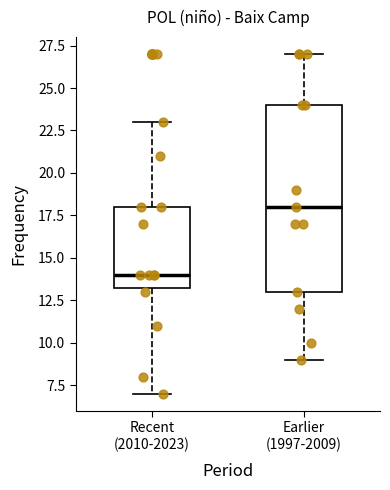

Which box has the highest median line?

Earlier (1997-2009)